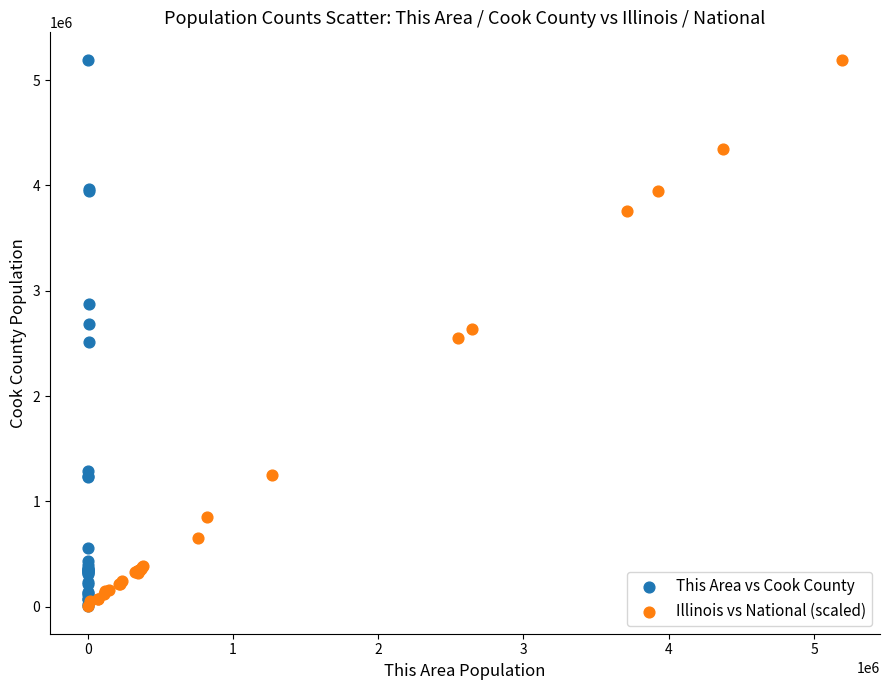

Which series has the largest Y range (max minus min)?

This Area vs Cook County